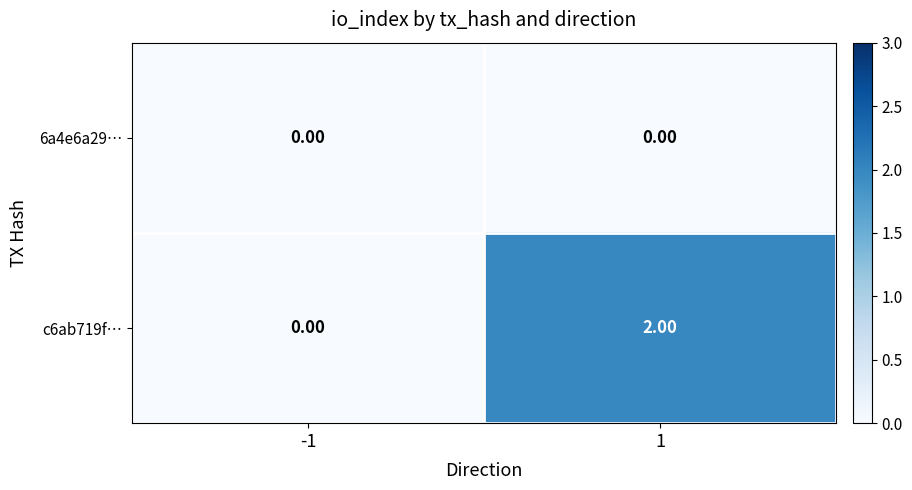

Which series changed the most between -1 and 1?

c6ab719f…